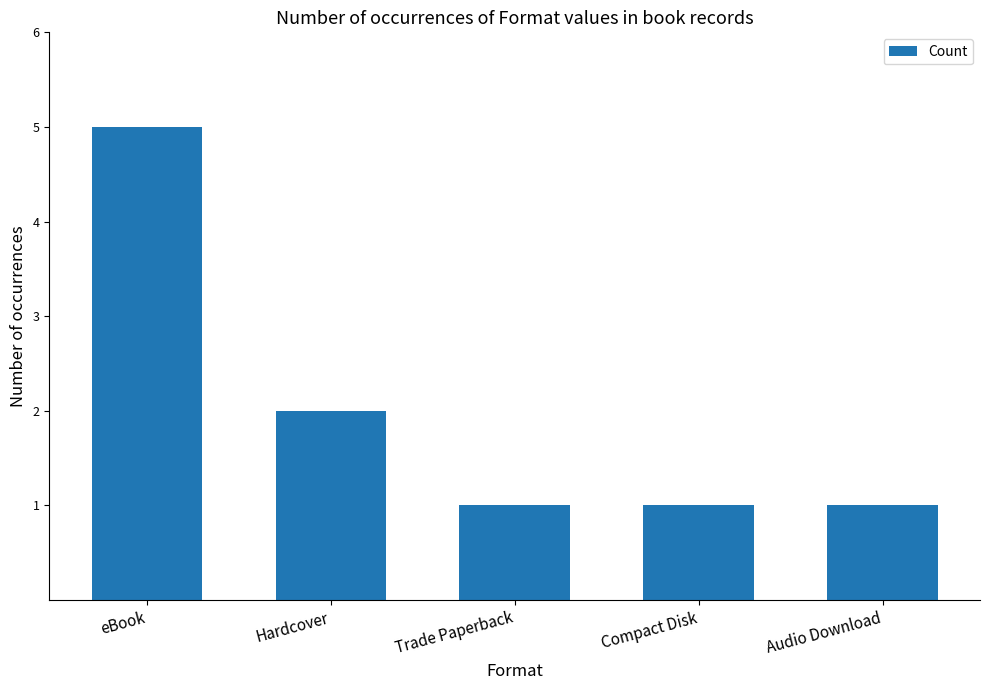

Read the value at eBook.

5